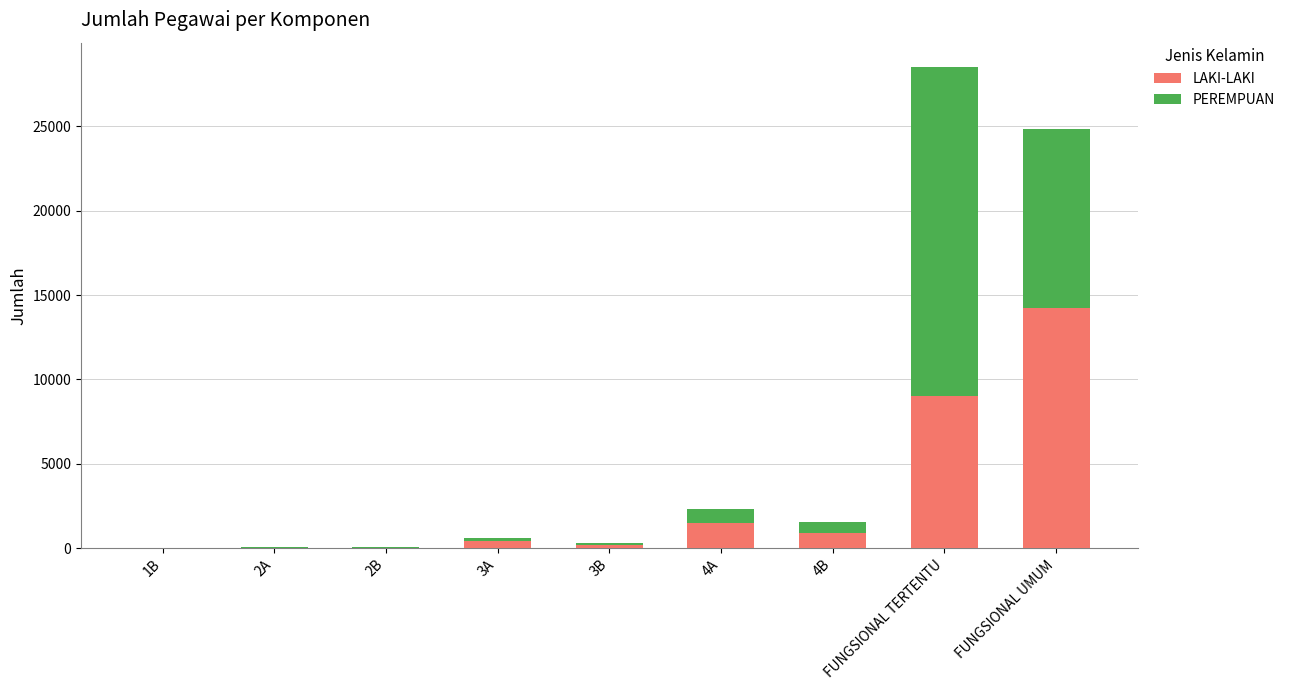

What are all the series names shown in the legend?

LAKI-LAKI, PEREMPUAN